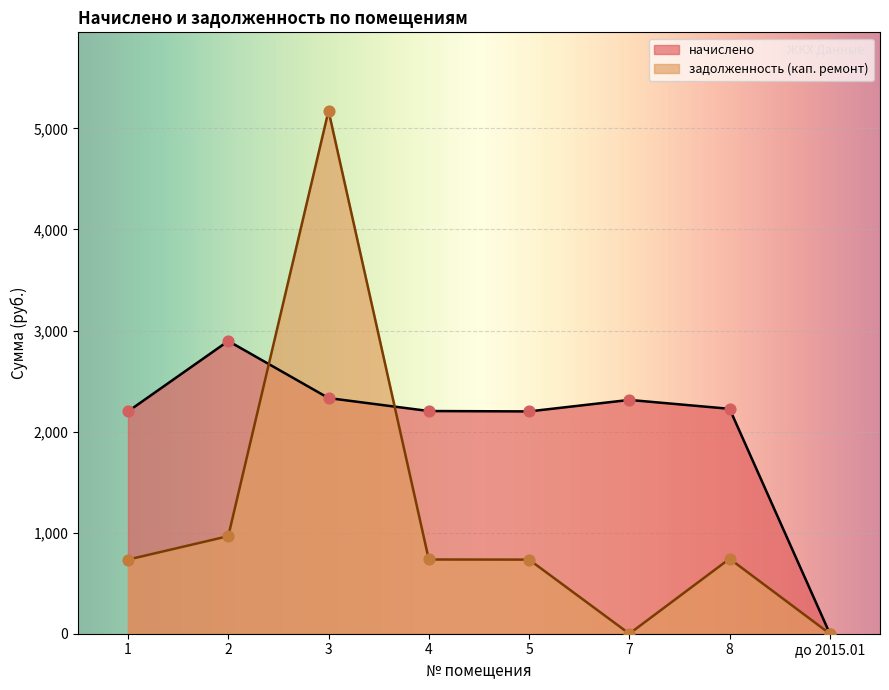

Which series reaches the maximum Y coordinate?

задолженность (кап. ремонт)